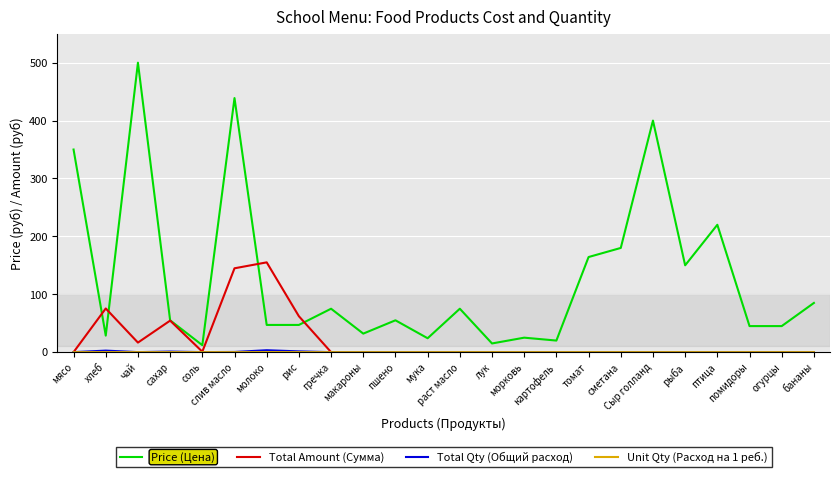

At how many categories does at least one series exceed 214?

5